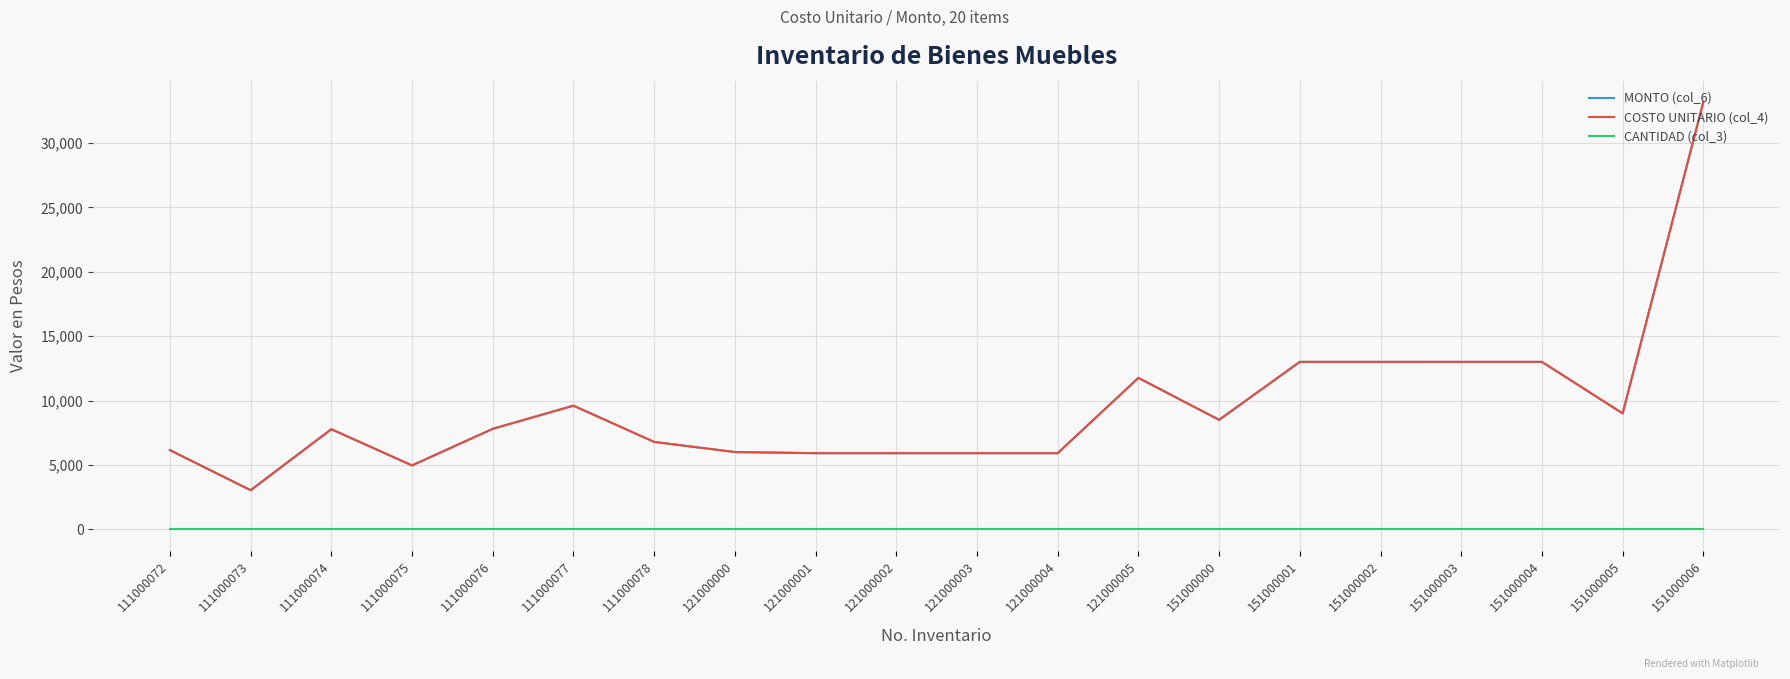

What is the average value of the COSTO UNITARIO (col_4) series?

9508.2